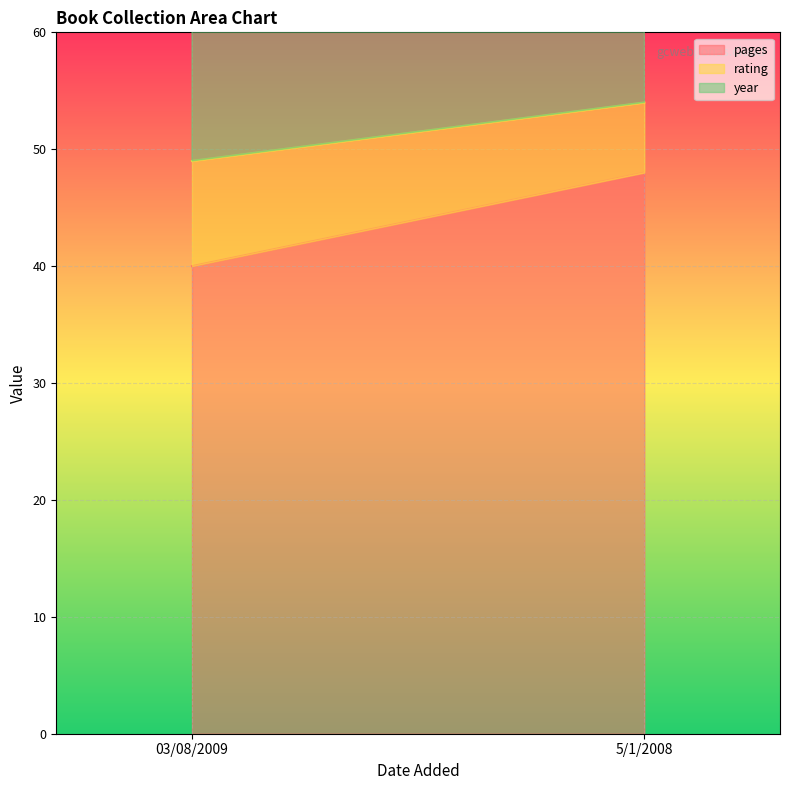

Is it true that rating equals 9 at 03/08/2009?

True